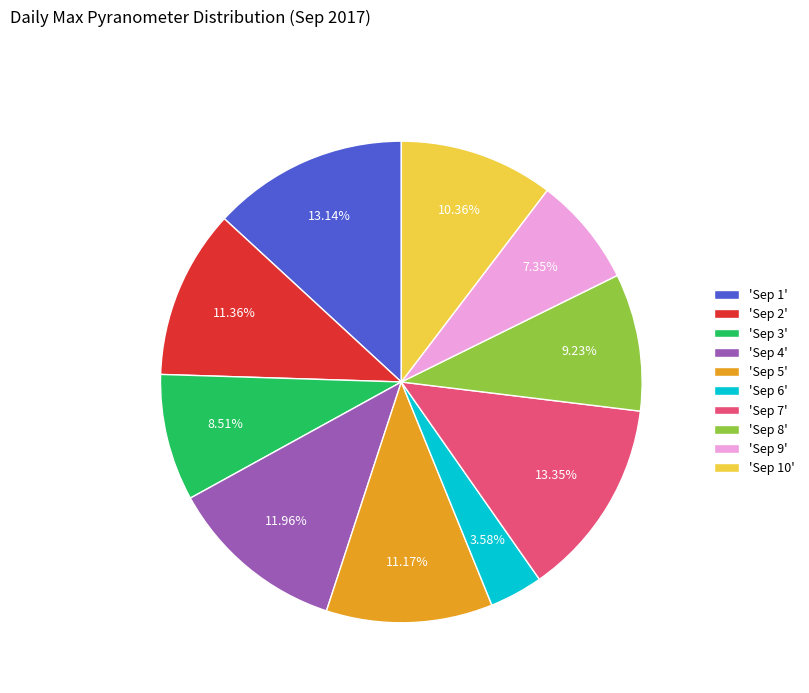

What is the ratio of the value at 'Sep 5' to the value at 'Sep 2'?

1.0